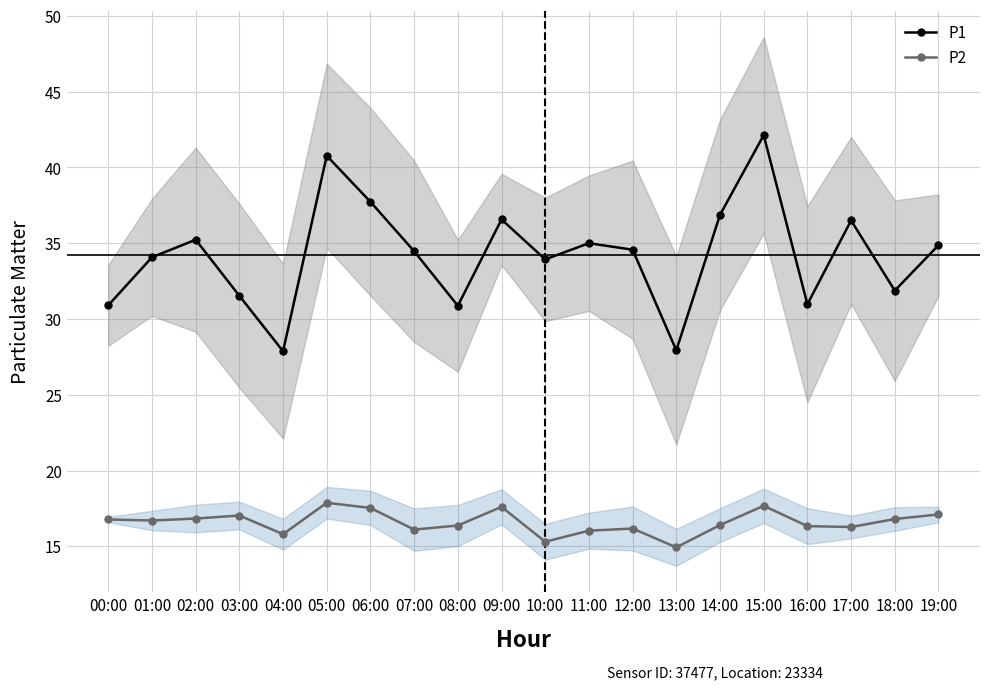

True or false: P1 and P2 cross at least once.

False